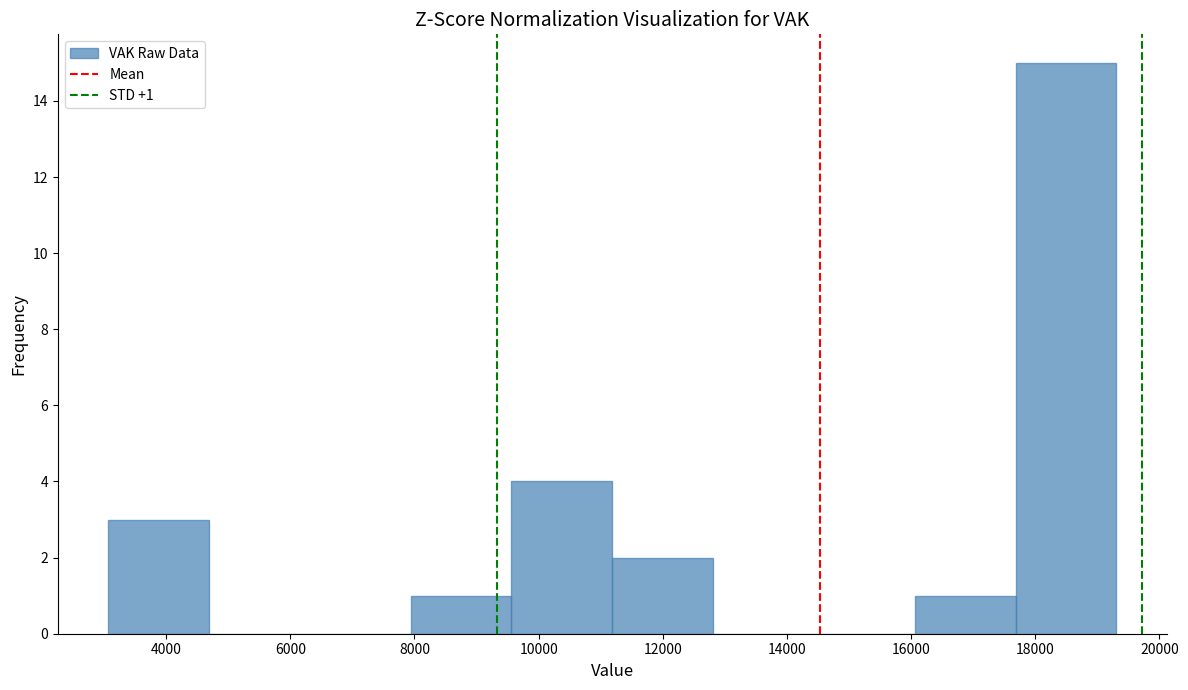

Which range on the x-axis has the tallest bar?

17600 to 19400